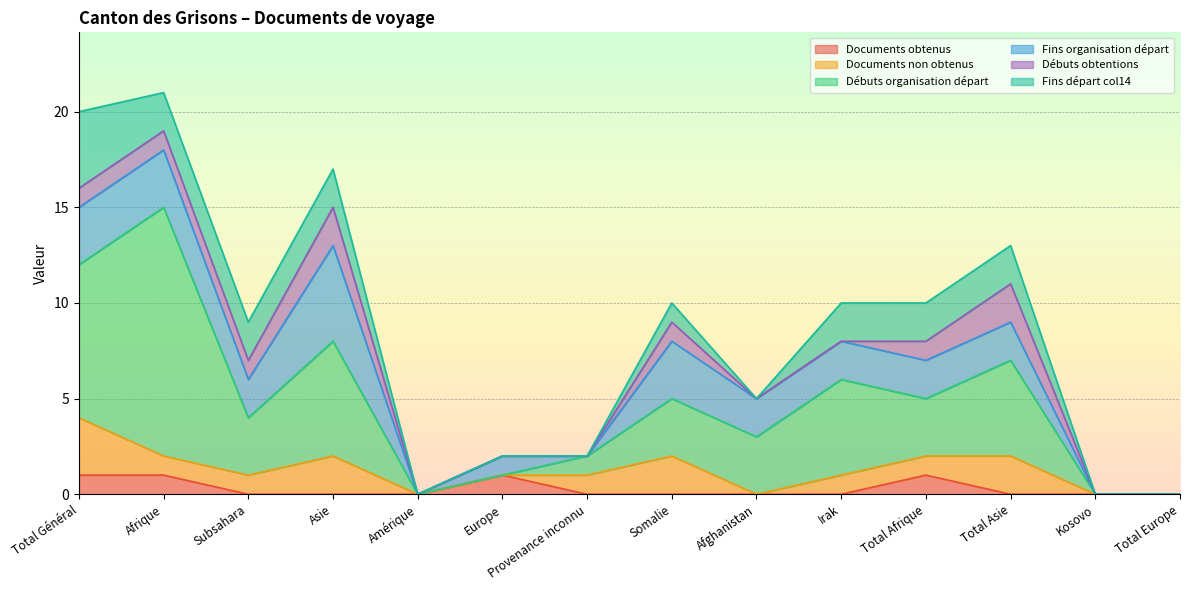

What is the total value across all series at Total Asie?

13